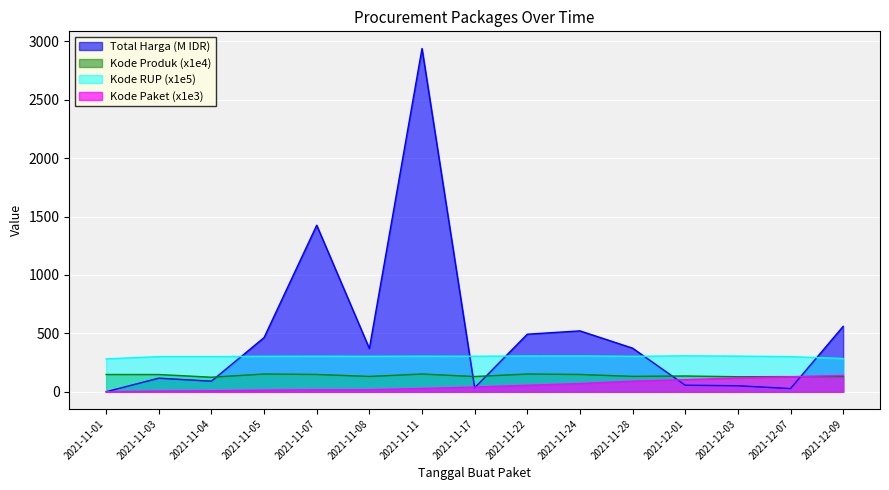

How many interior local peaks does the Kode Produk series have?

4